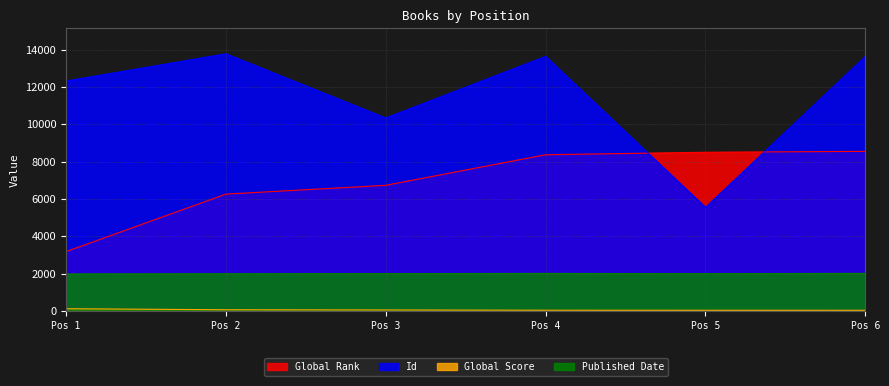

Reading left to right, list all the values displayed in this chart.

Global Rank: 3179	6258	6729	8366	8500	8547
Id: 12313	13772	10337	13632	5548	13633
Global Score: 119	63	52	38	36	35
Published Date: 1981	1993	1998	2010	1995	2012